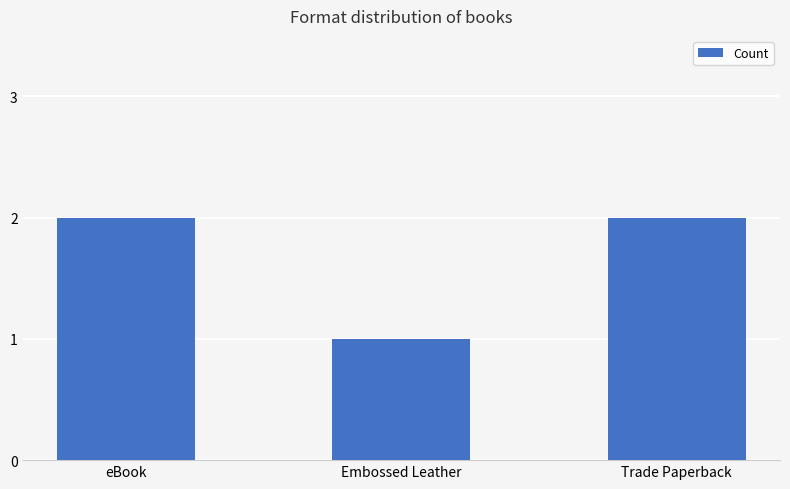

How many data points does each series have?

3